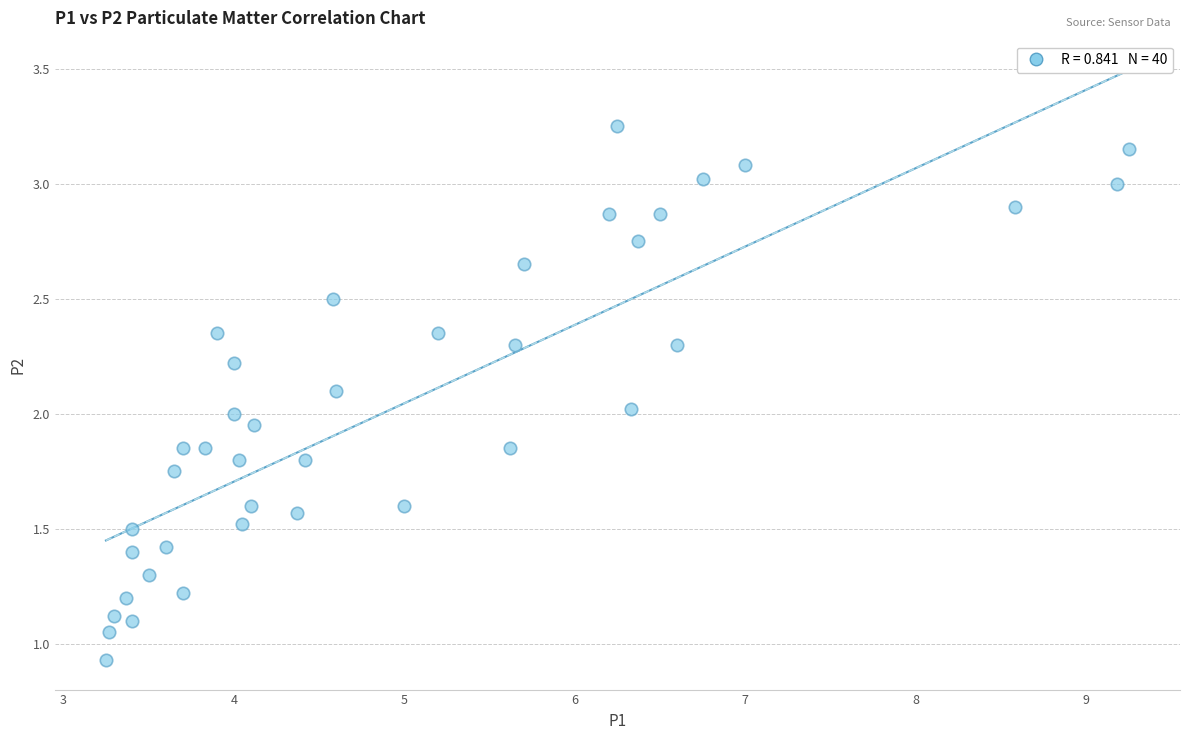

What is the range of Y values (max minus min)?

2.3